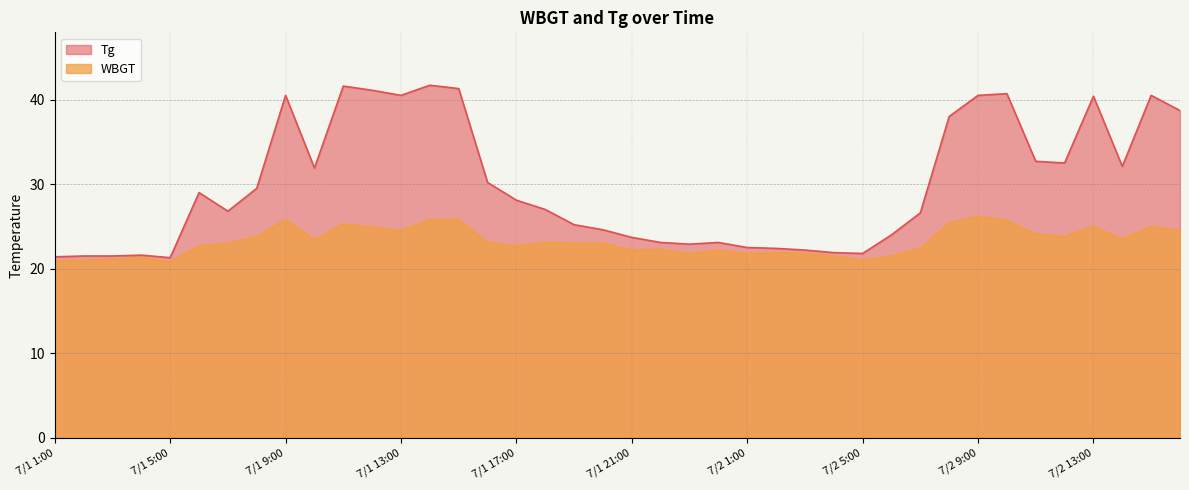

True or false: Tg and WBGT cross at least once.

False